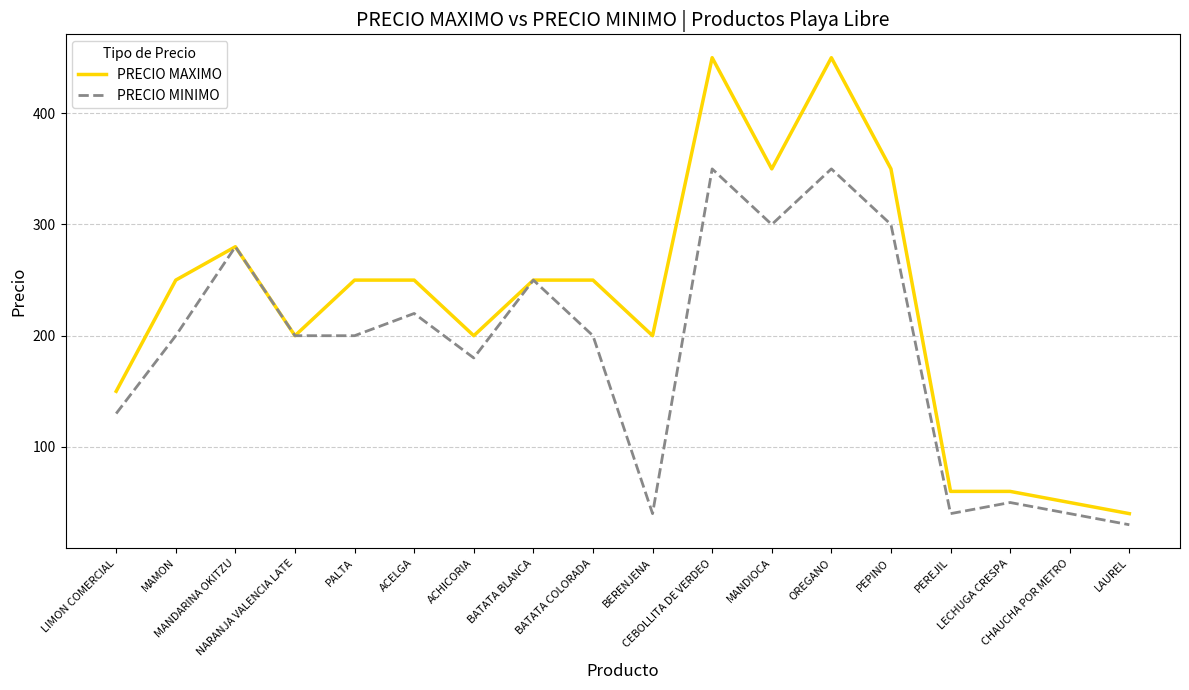

What is the highest value of the PRECIO MAXIMO series?

450